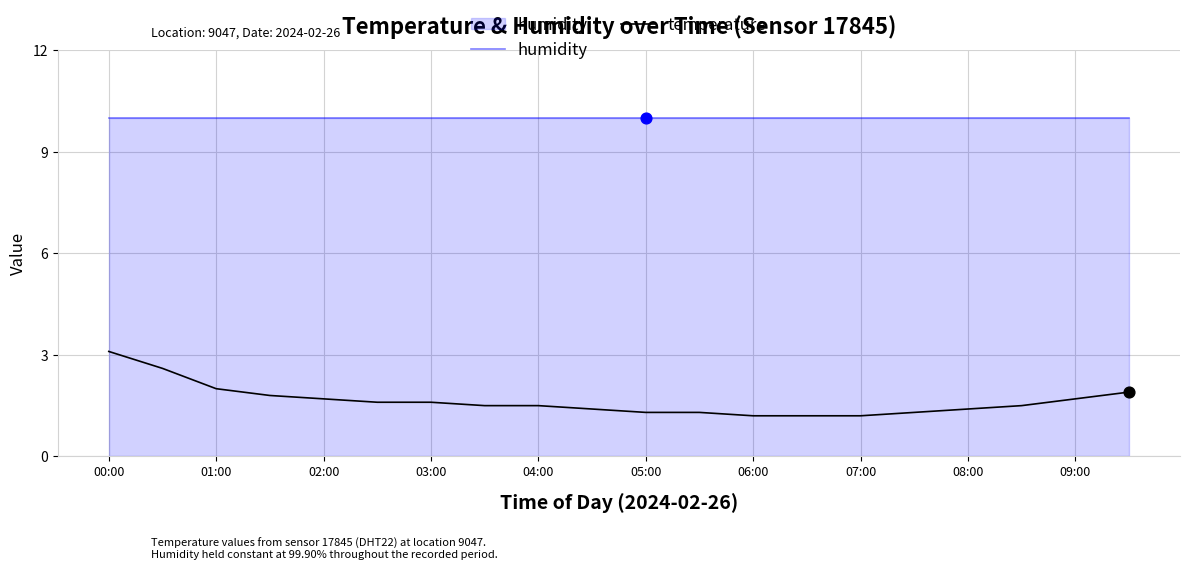

At how many categories does at least one series exceed 3?

20